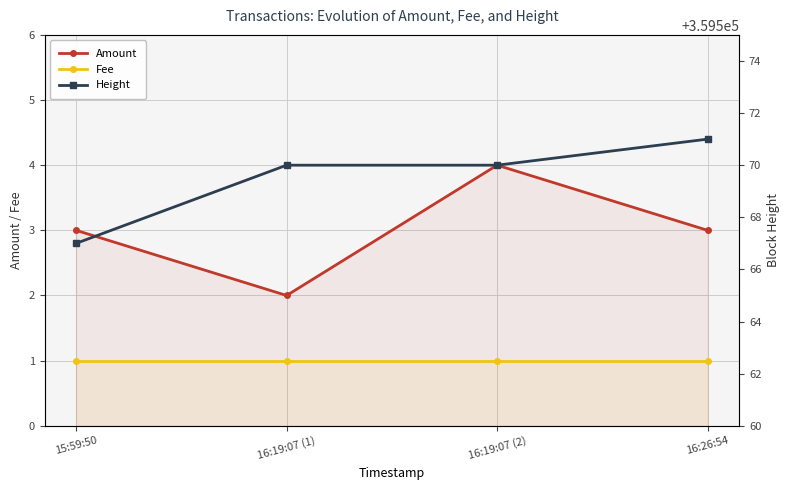

What is the sum of all Amount values?

12